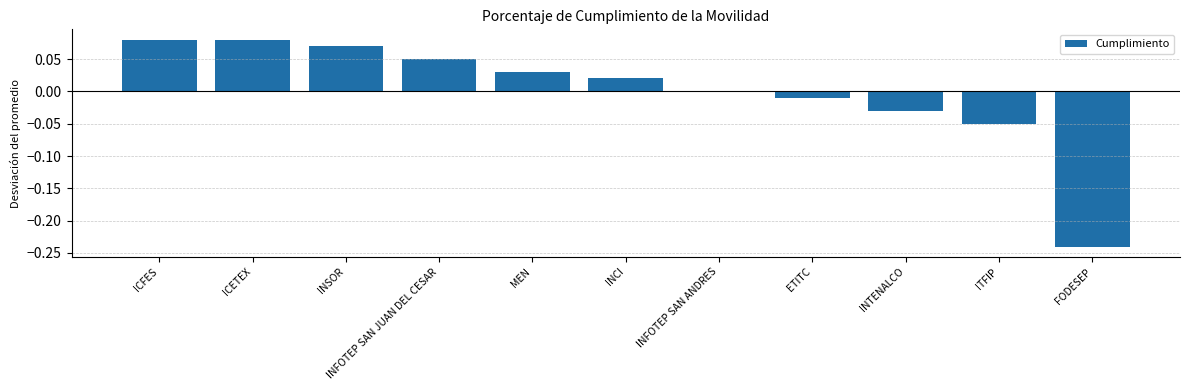

Between ETITC and ICFES, which is larger?

ICFES